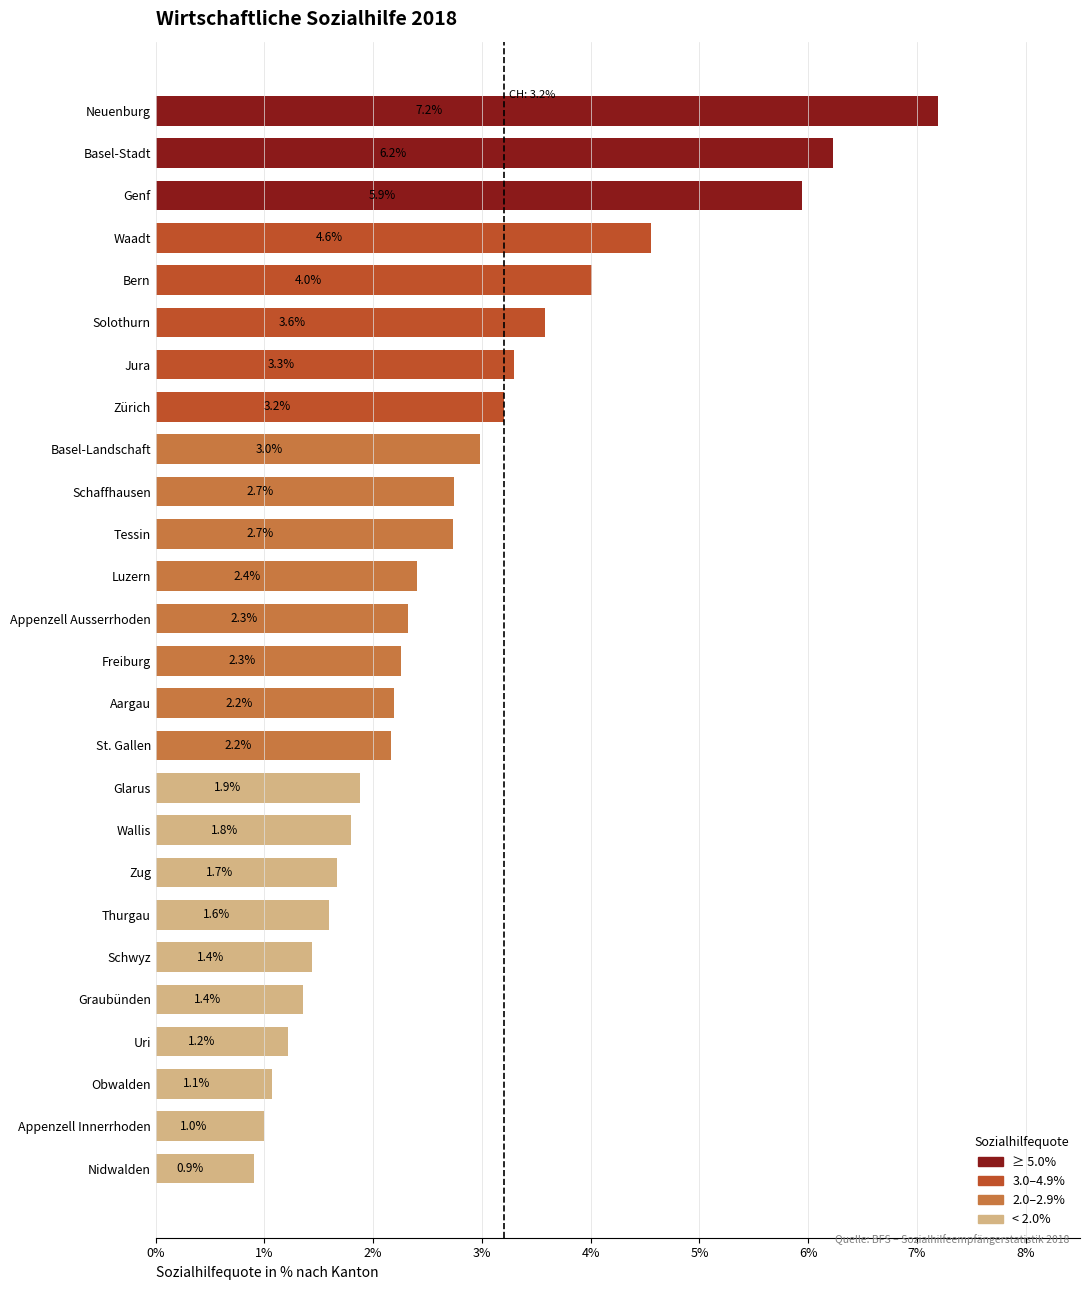

How many values exceed 2?

16